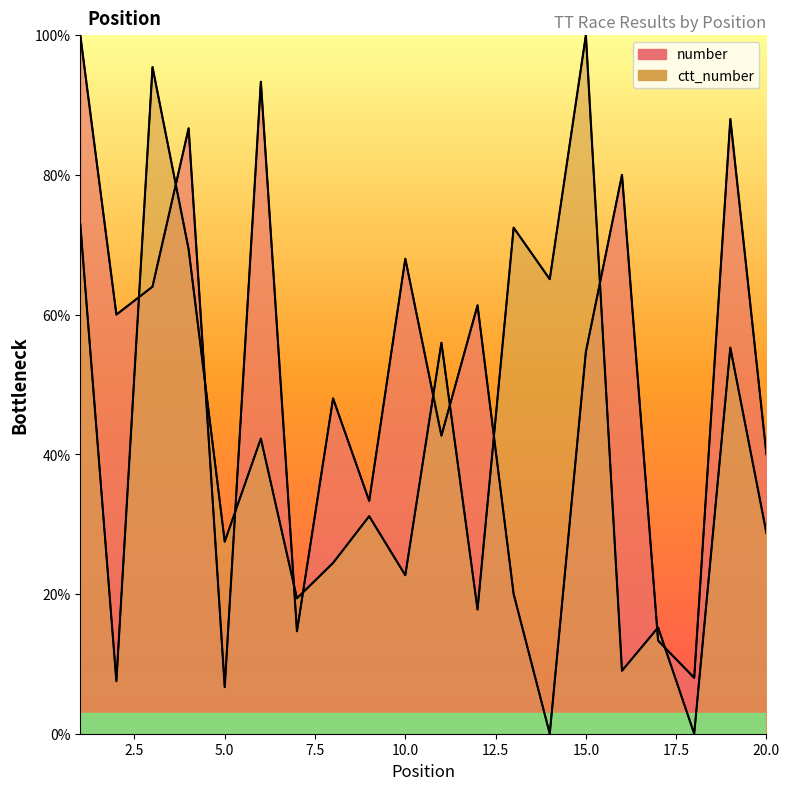

Which series has the widest spread of values?

number